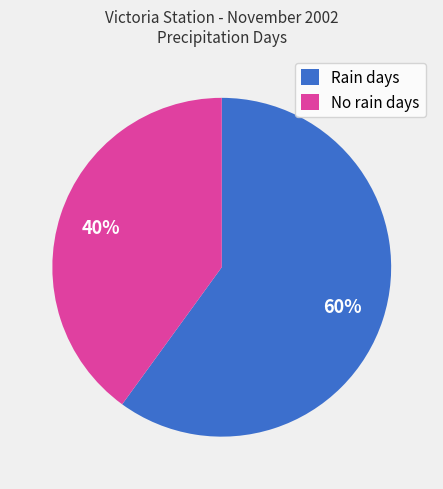

Rank the categories by value from highest to lowest.

Rain days, No rain days